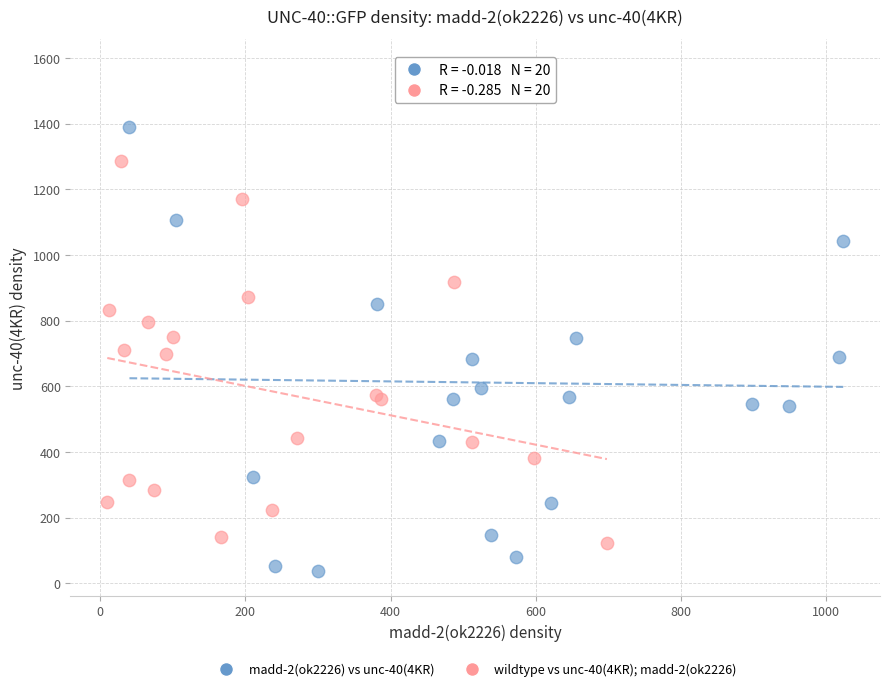

Which series reaches the maximum Y coordinate?

madd-2(ok2226) vs unc-40(4KR)